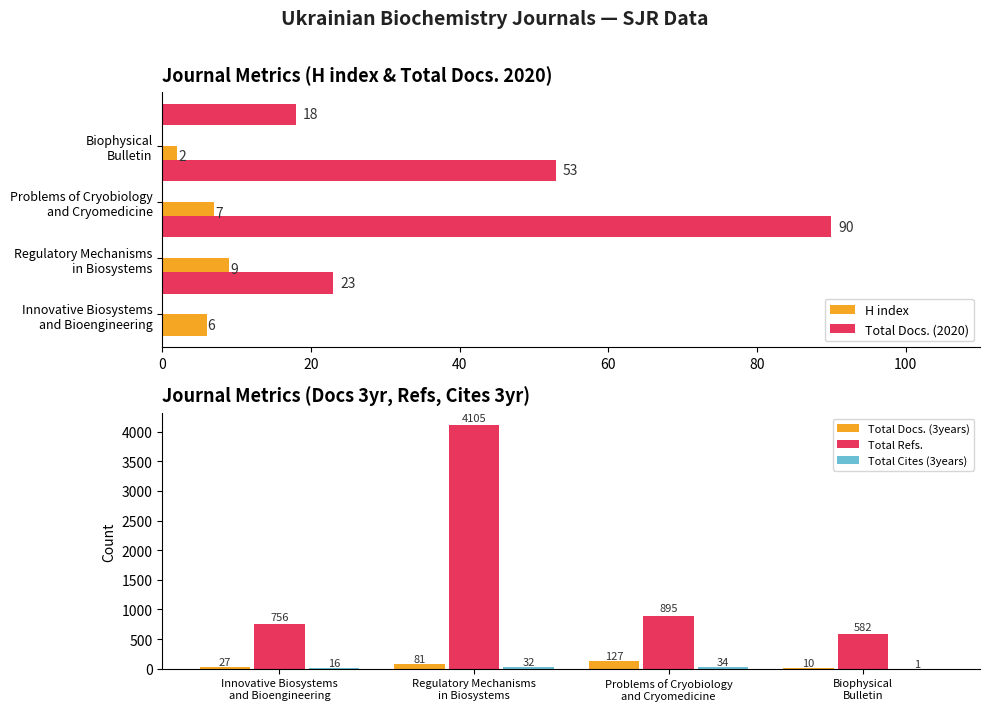

What is the value of the Total Docs. (3years) bar at the 2nd from the left?

81